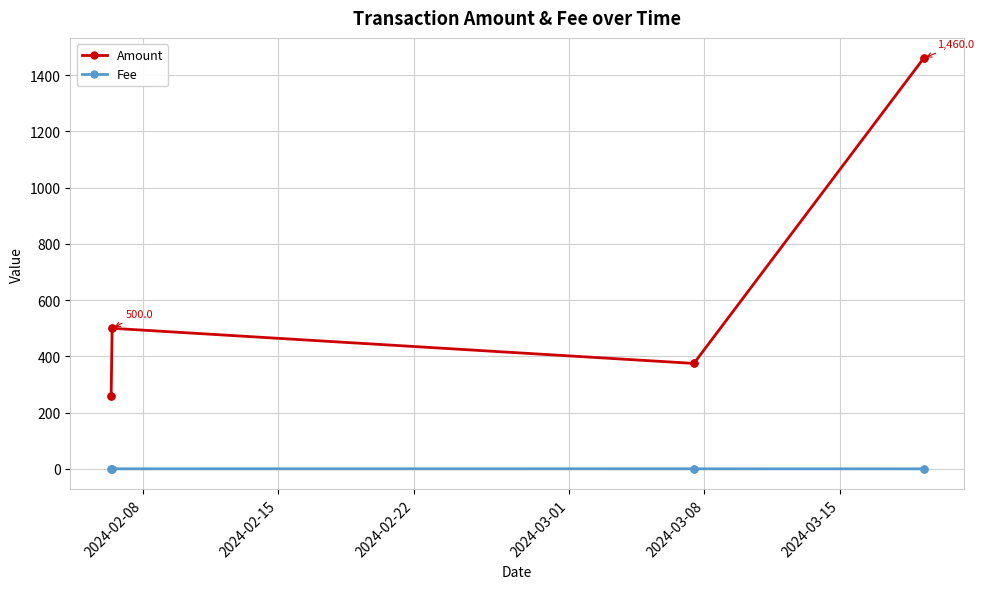

What is the greatest value displayed?

1460.0